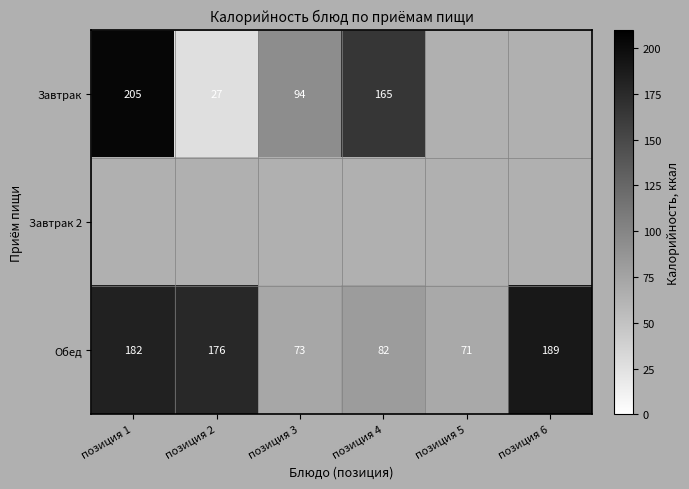

List the labels in order of Обед value, smallest first.

позиция 5, позиция 3, позиция 4, позиция 2, позиция 1, позиция 6